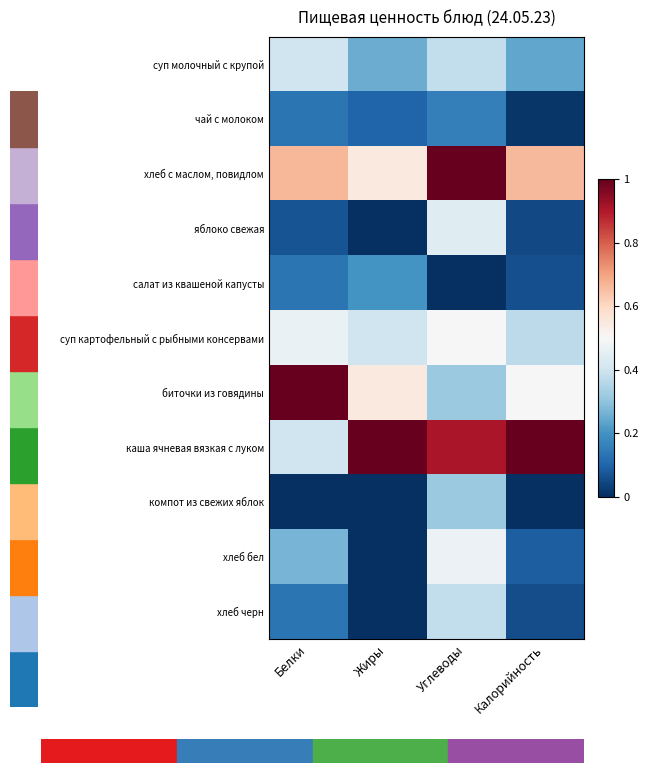

What is the difference between the highest and lowest values at Калорийность?

1.0